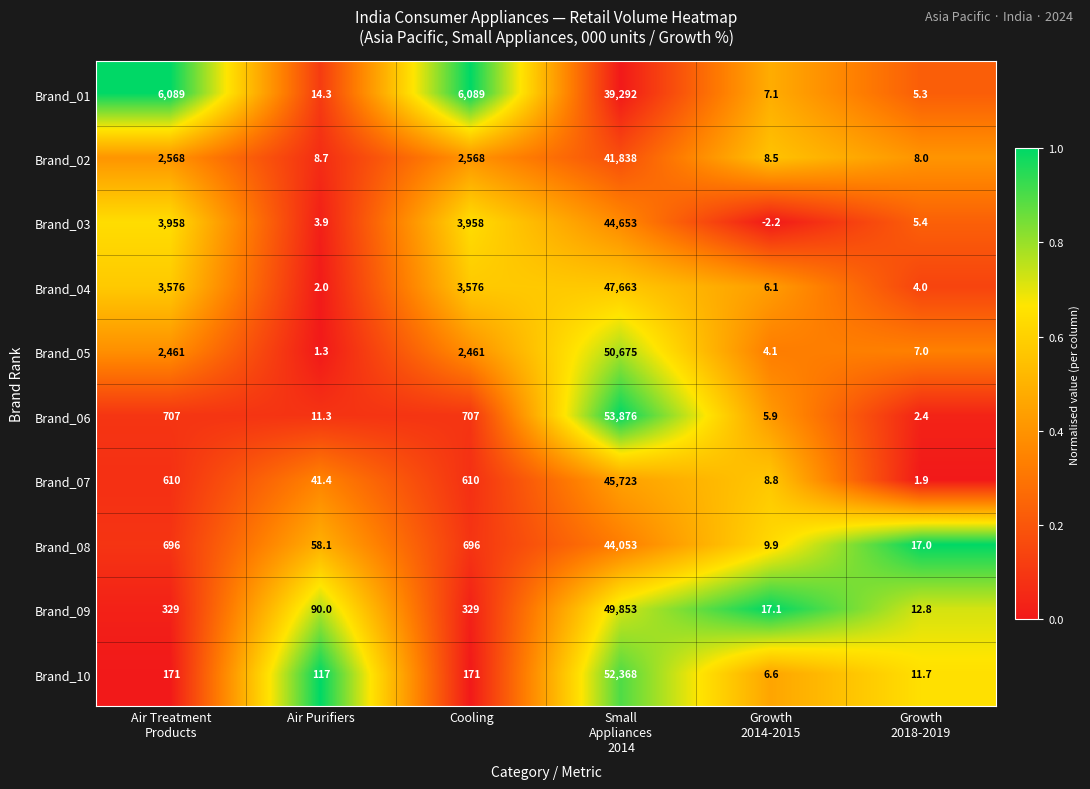

Which series has the largest range (max minus min)?

Brand_06